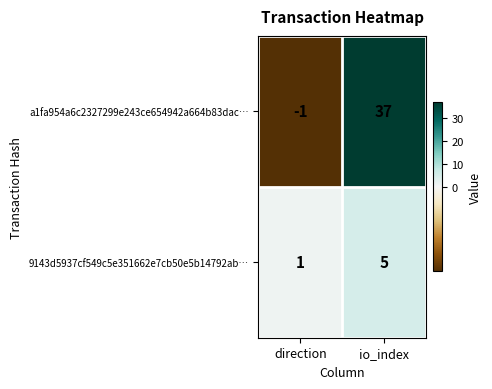

Which series has the widest spread of values?

a1fa954a6c2327299e243ce654942a664b83dac…